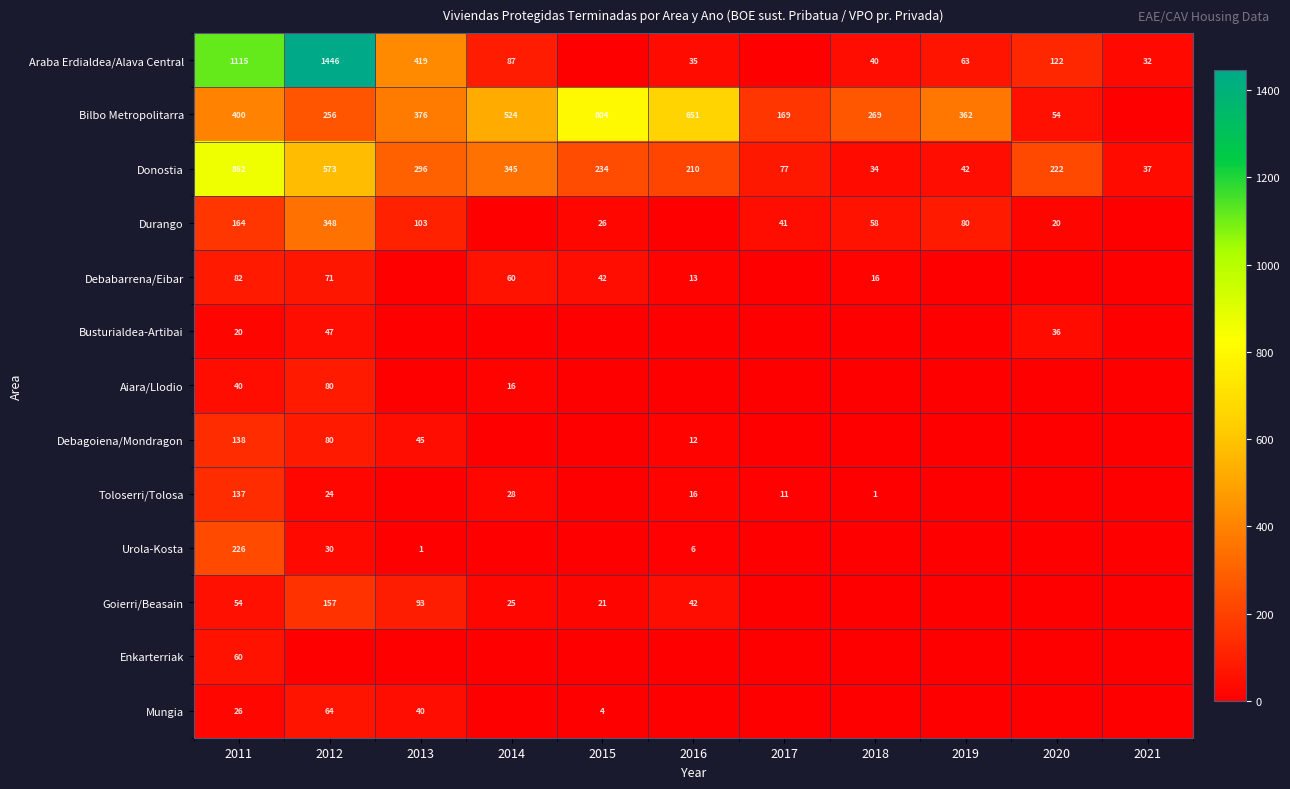

What is the sum of the Donostia values at 2021 and 2016?

247